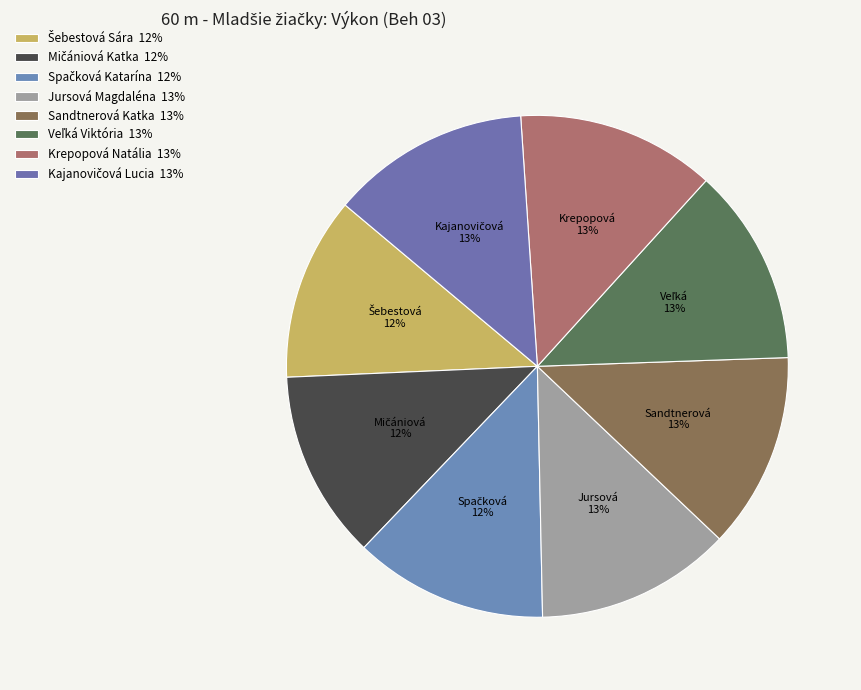

Is the sum of Mičániová Katka and Spačková Katarína greater than half?

No